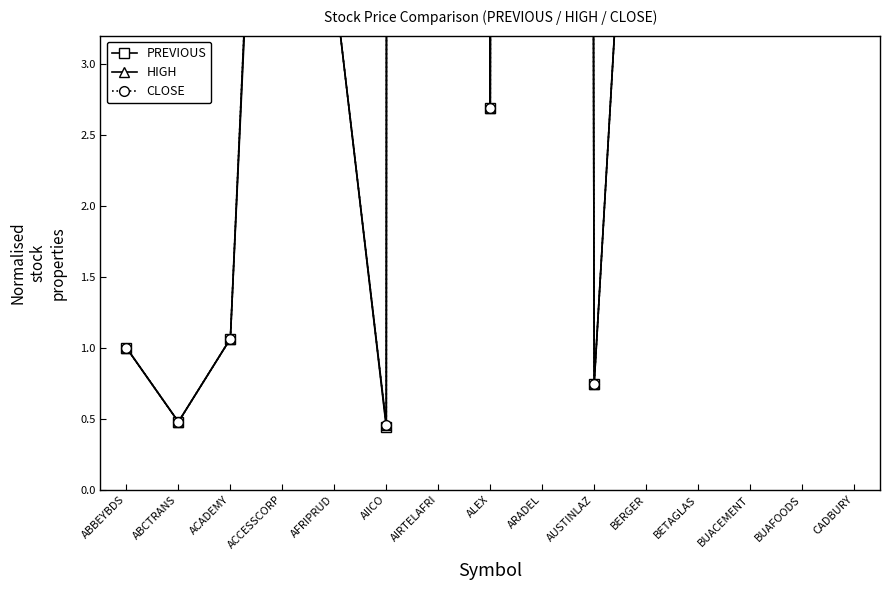

The value of HIGH at AUSTINLAZ is 0.7. True or false?

True